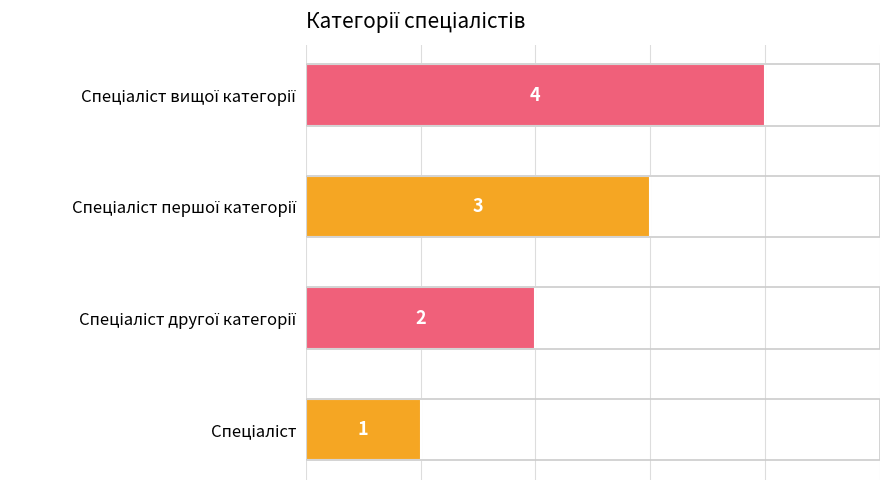

What is the greatest value displayed?

4